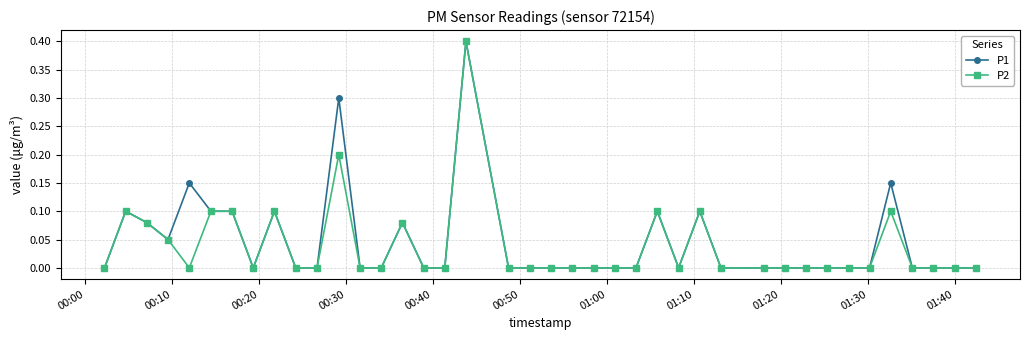

Rank the series by their average value, from lowest to highest.

P2, P1